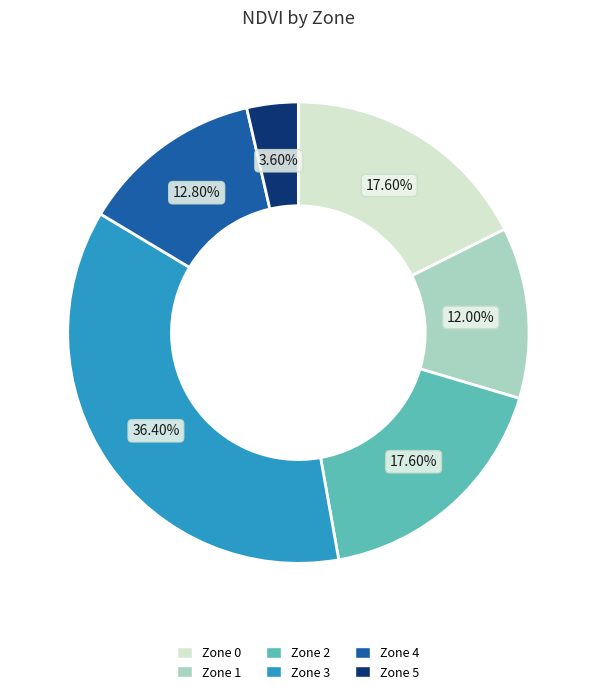

Which slice is the smallest?

Zone 5